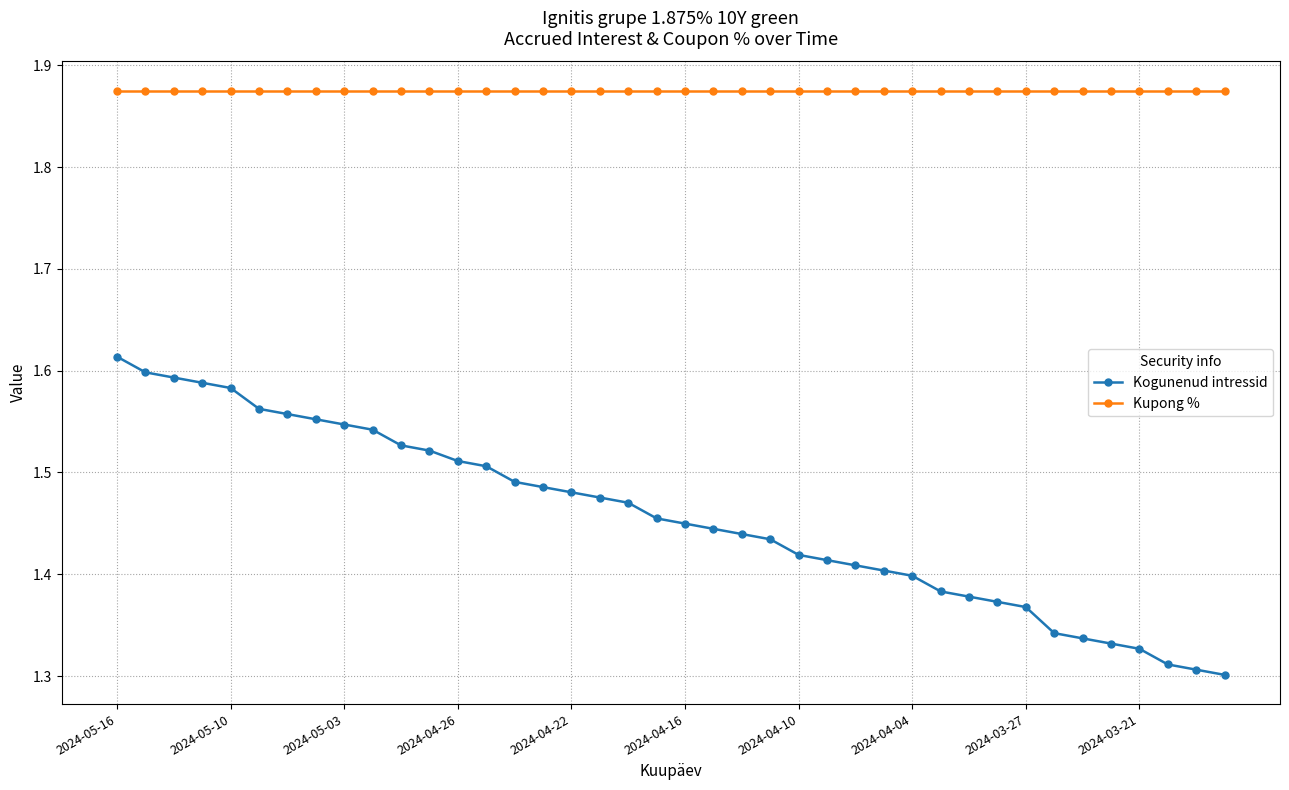

At how many categories does at least one series exceed 1?

40